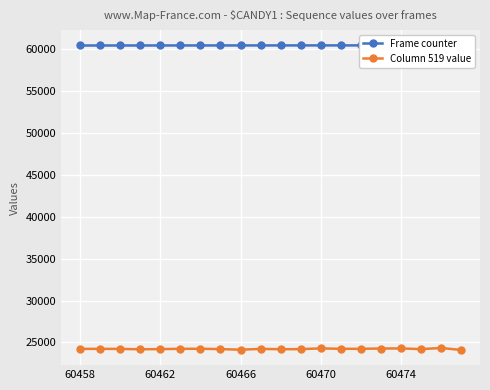

What is the maximum value for Column 519 value?

24339